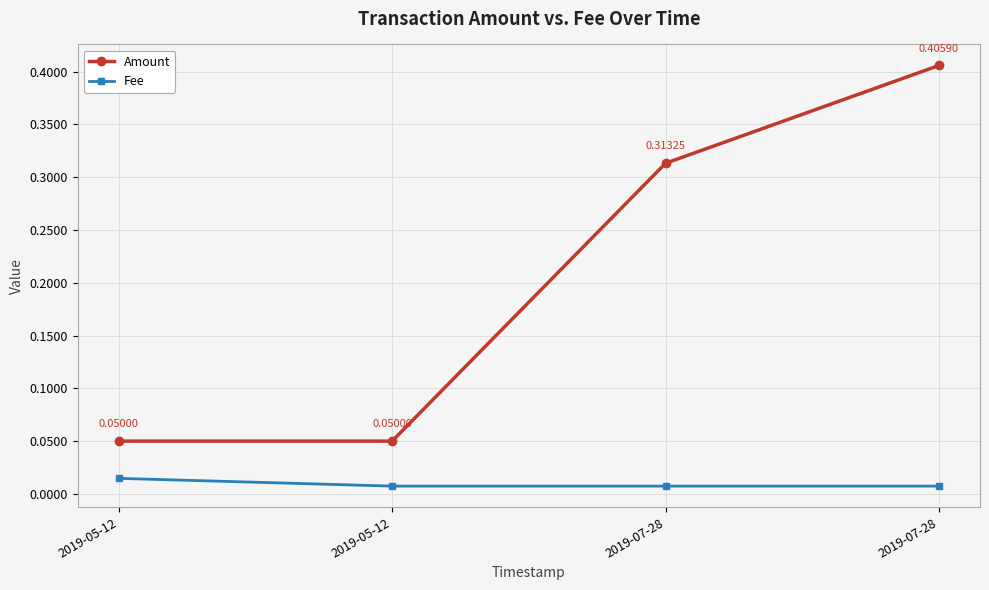

True or false: Amount and Fee intersect in this chart.

False